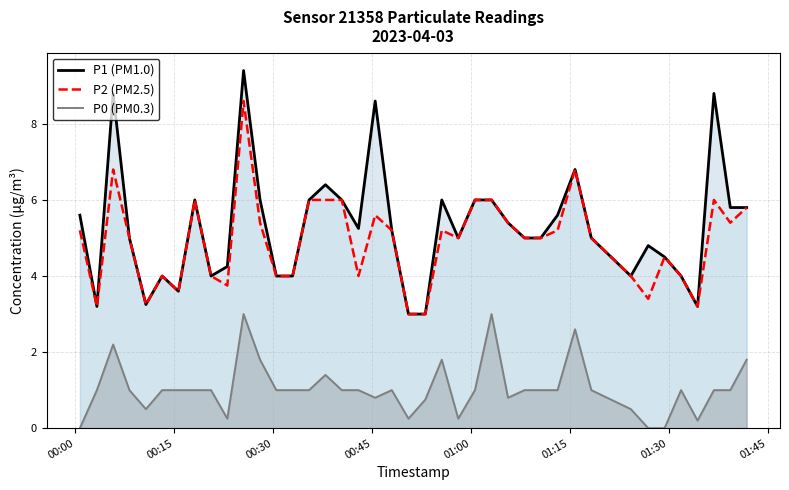

Reading left to right, list all the values displayed in this chart.

P1 (PM1.0): 5.6	3.2	8.8	5.0	3.2	4.0	3.6	6.0	4.0	4.2	9.4	6.0	4.0	4.0	6.0	6.4	6.0	5.2	8.6	5.2	3.0	3.0	6.0	5.0	6.0	6.0	5.4	5.0	5.0	5.6	6.8	5.0	4.0	4.8	4.5	4.0	3.2	8.8	5.8	5.8
P2 (PM2.5): 5.2	3.2	6.8	5.0	3.2	4.0	3.6	6.0	4.0	3.8	8.6	5.4	4.0	4.0	6.0	6.0	6.0	4.0	5.6	5.2	3.0	3.0	5.2	5.0	6.0	6.0	5.4	5.0	5.0	5.2	6.8	5.0	4.0	3.4	4.5	4.0	3.2	6.0	5.4	5.8
P0 (PM0.3): 0.0	1.0	2.2	1.0	0.5	1.0	1.0	1.0	1.0	0.2	3.0	1.8	1.0	1.0	1.0	1.4	1.0	1.0	0.8	1.0	0.2	0.8	1.8	0.2	1.0	3.0	0.8	1.0	1.0	1.0	2.6	1.0	0.5	0.0	0.0	1.0	0.2	1.0	1.0	1.8